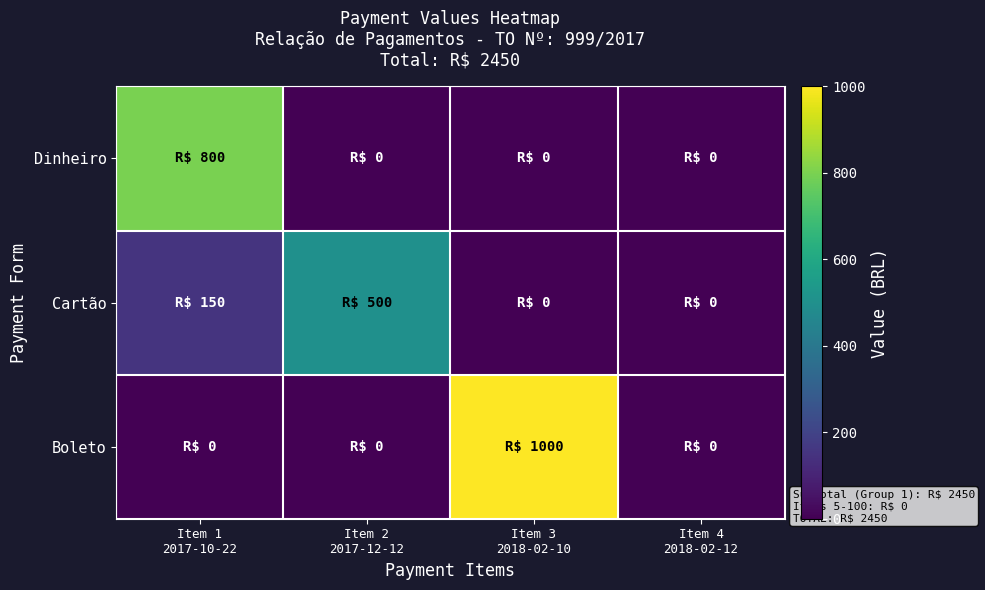

At which category is the sum across all series the highest?

Item 3
2018-02-10